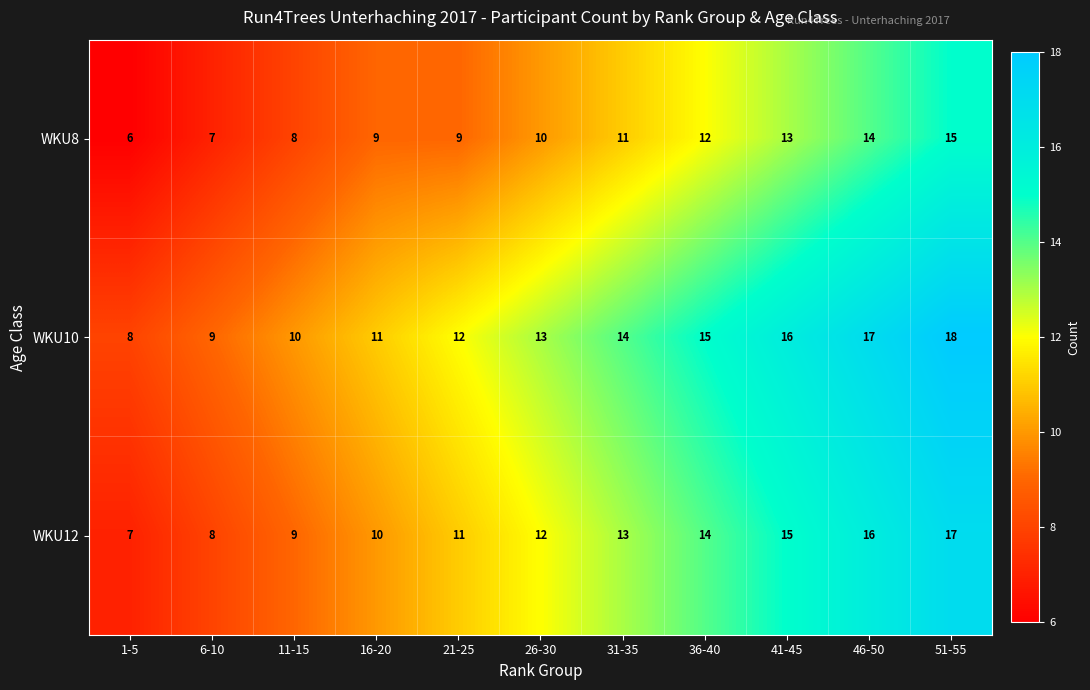

What is the sum of the WKU8 values at 46-50 and 6-10?

21